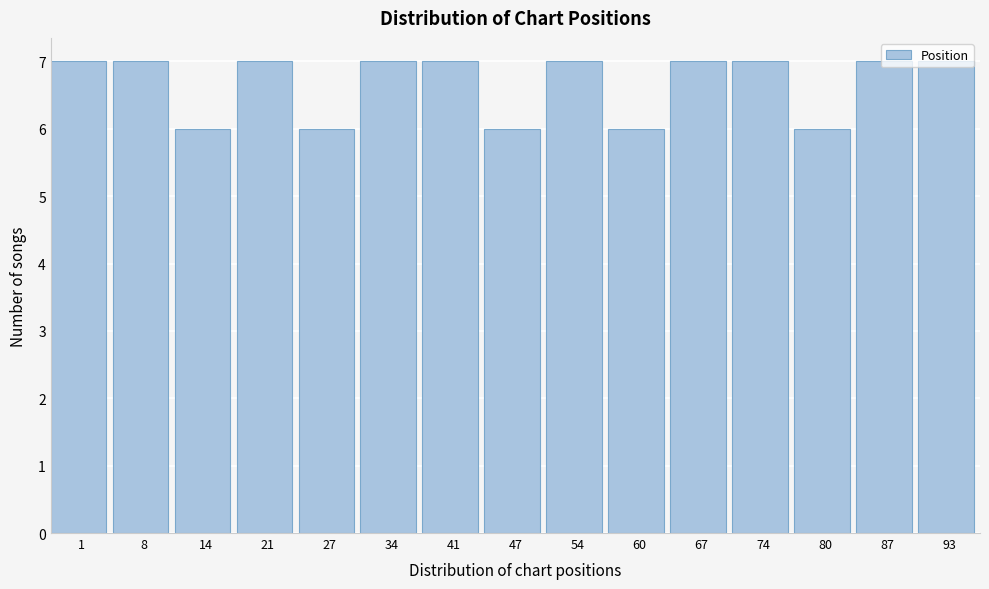

What is the value of the 15th bar from the left?

7